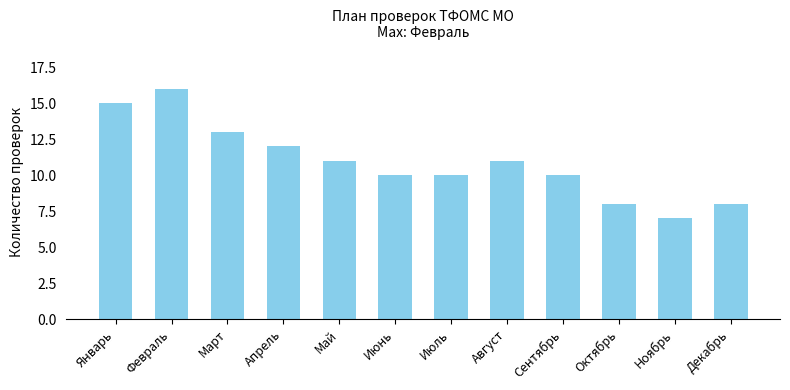

Reading right to left, what are all the values shown in this chart?

Декабрь=8	Ноябрь=7	Октябрь=8	Сентябрь=10	Август=11	Июль=10	Июнь=10	Май=11	Апрель=12	Март=13	Февраль=16	Январь=15